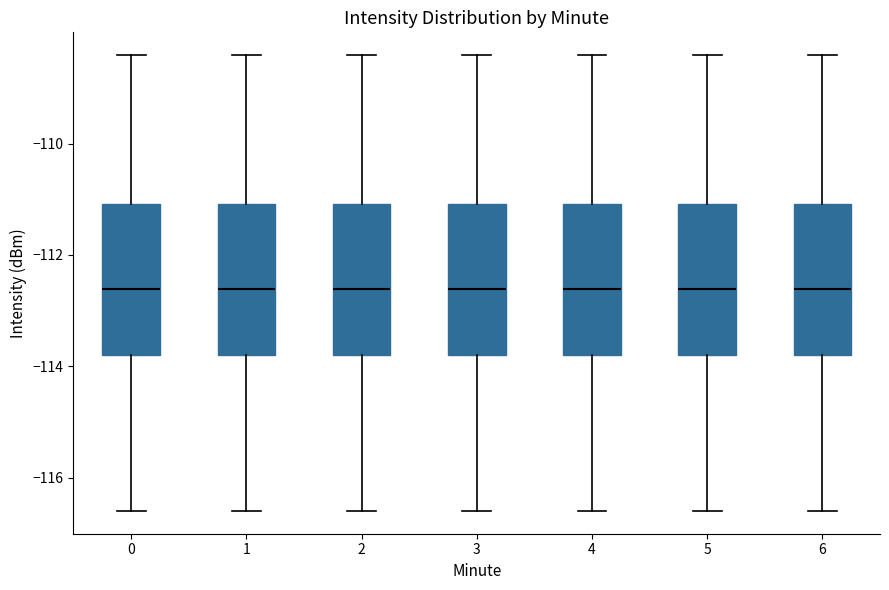

Where does the lower whisker of the box at x = 1 end on the y-axis? The values are not printed on the chart, so give them approximately, as read against the axis.

-116.6